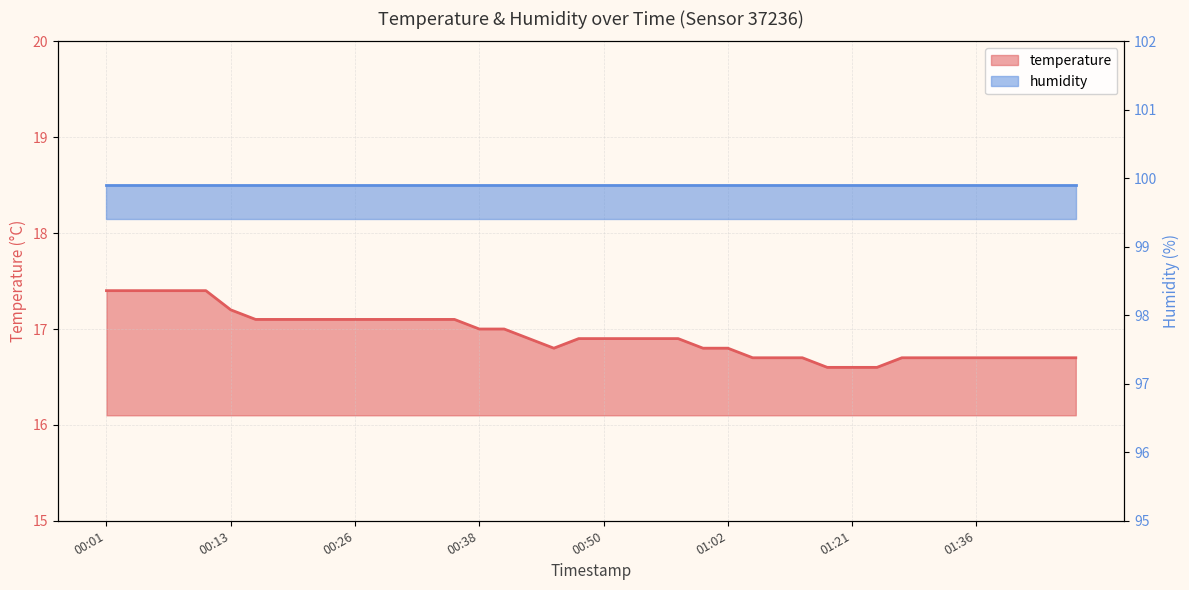

What is the label of the 39th point from the left?

01:43